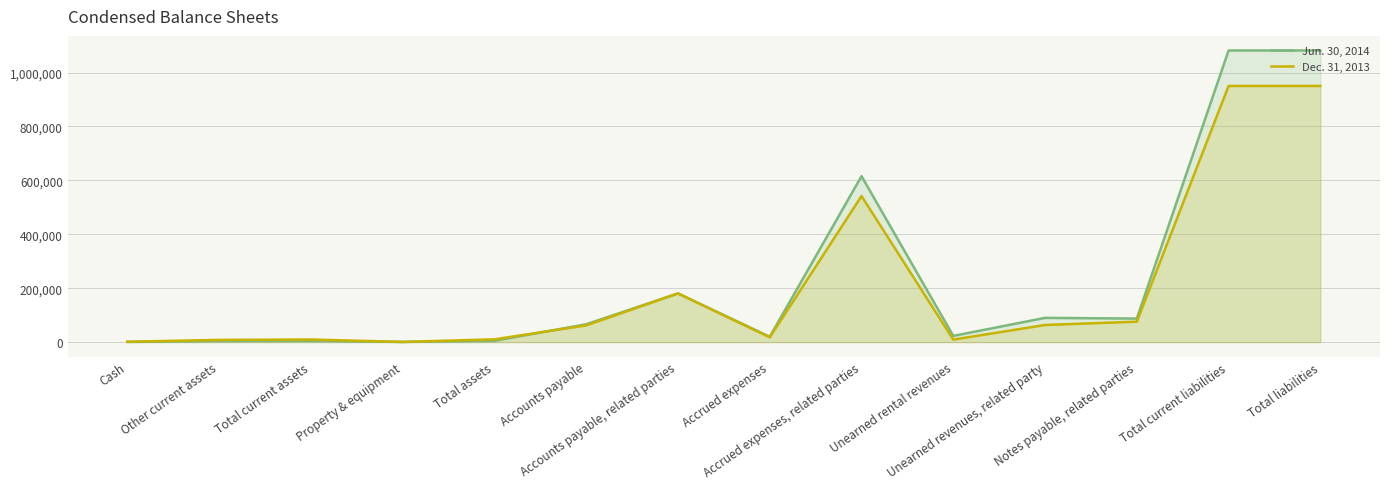

What value does the Jun. 30, 2014 series have at Notes payable, related parties, to the nearest 10?

87220